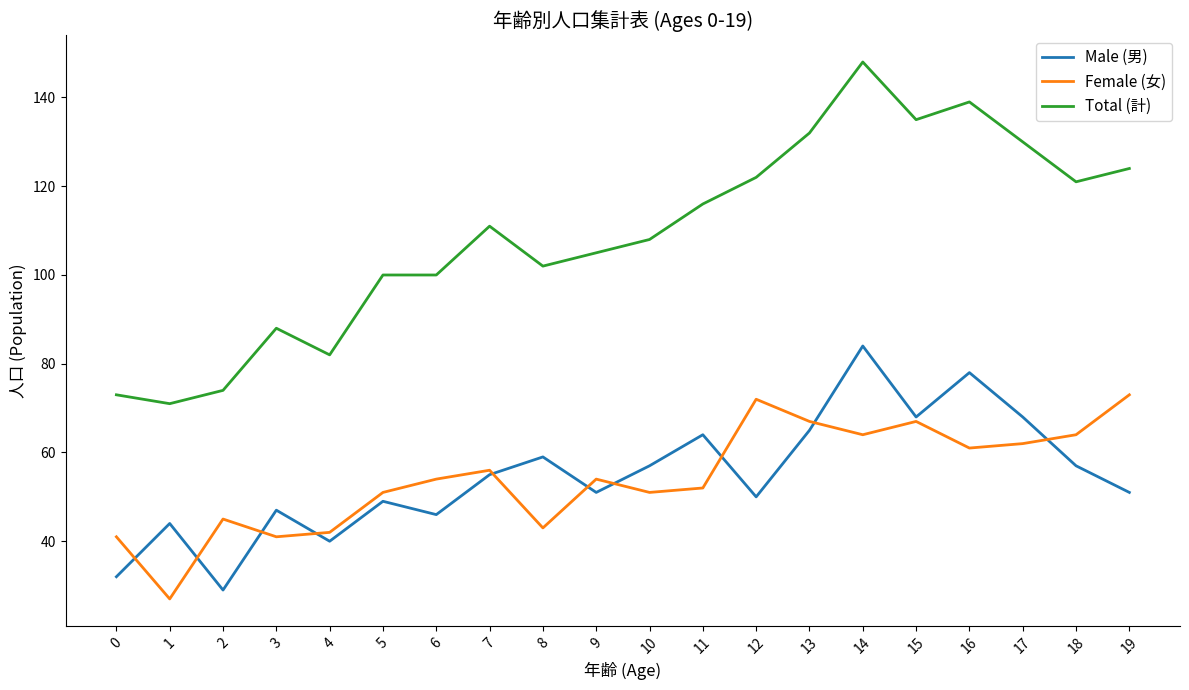

What is the sum of the Total (計) values at 9 and 19?

229